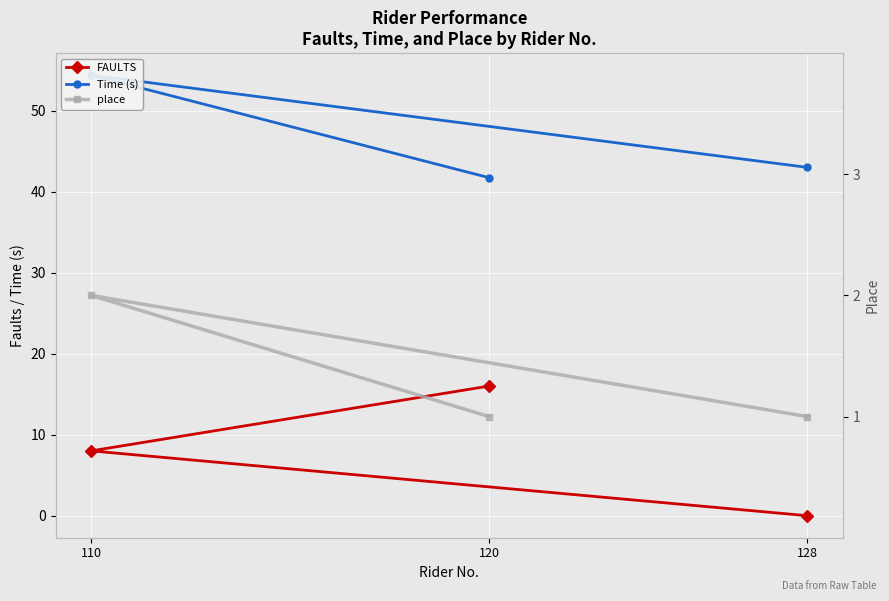

What is the label of the 3rd point from the left?

120